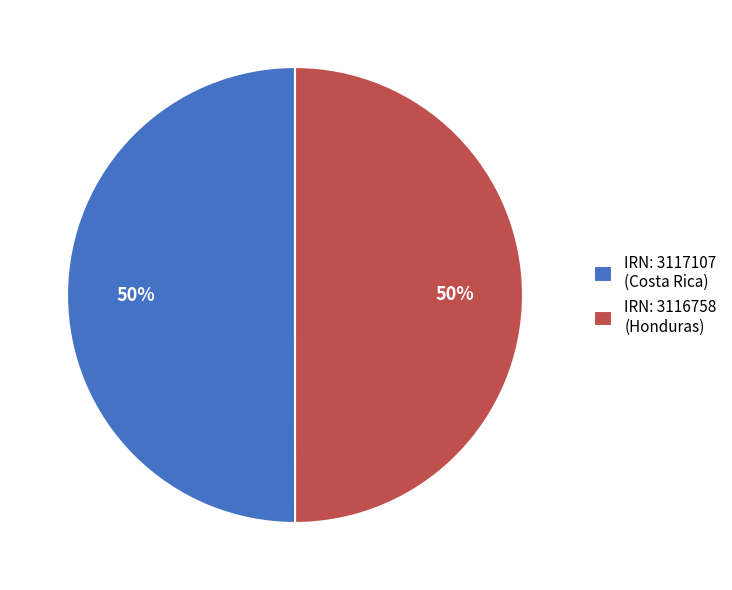

Is the sum of IRN: 3116758 (Honduras) and IRN: 3117107 (Costa Rica) greater than half?

Yes